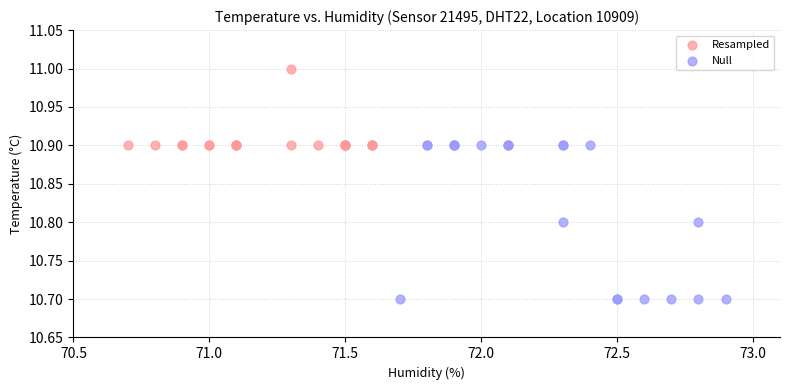

Which series reaches the maximum Y coordinate?

Resampled